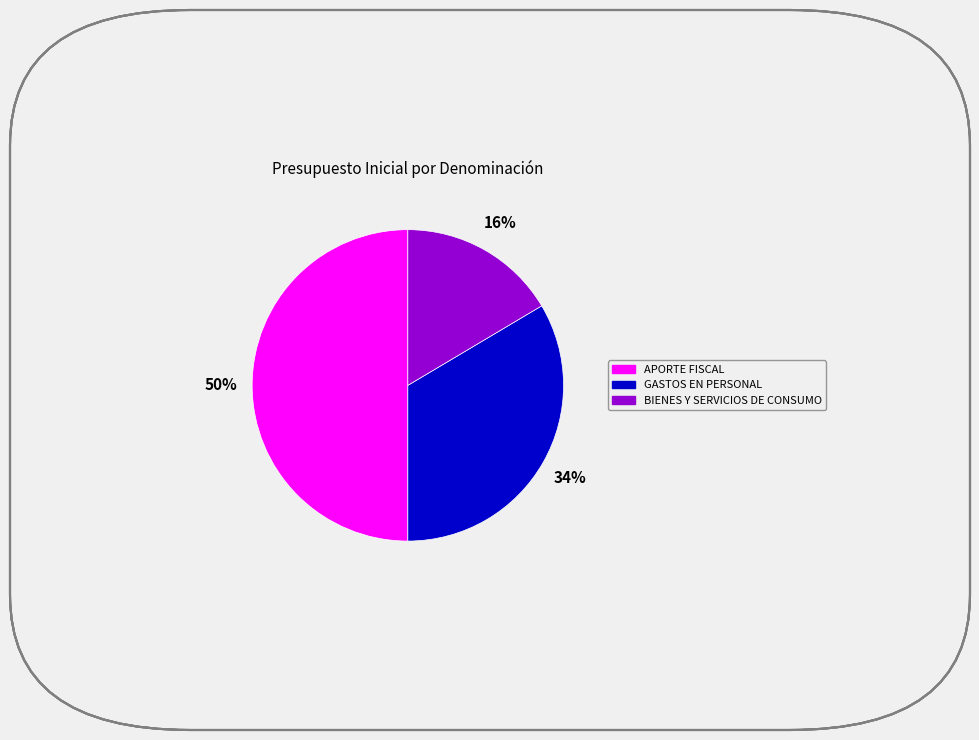

What percentage is the GASTOS EN PERSONAL slice, to the nearest percent?

34%